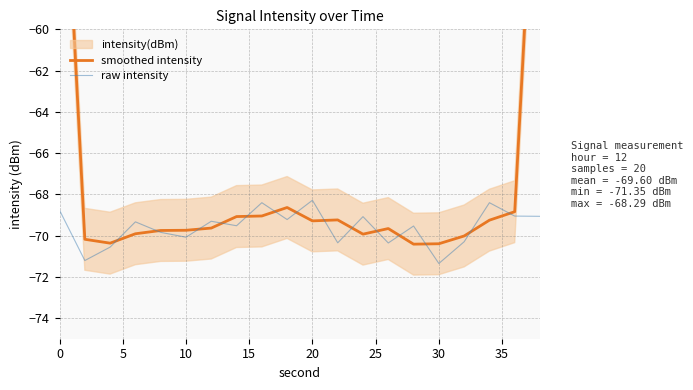

How many lines are shown in the chart?

2